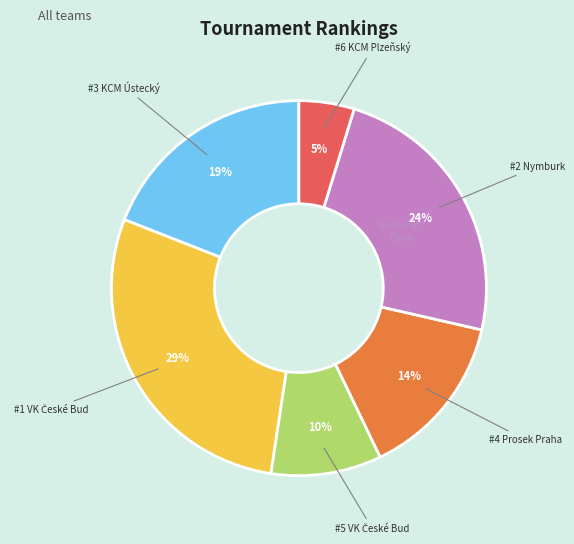

Is there a majority slice in this chart?

No